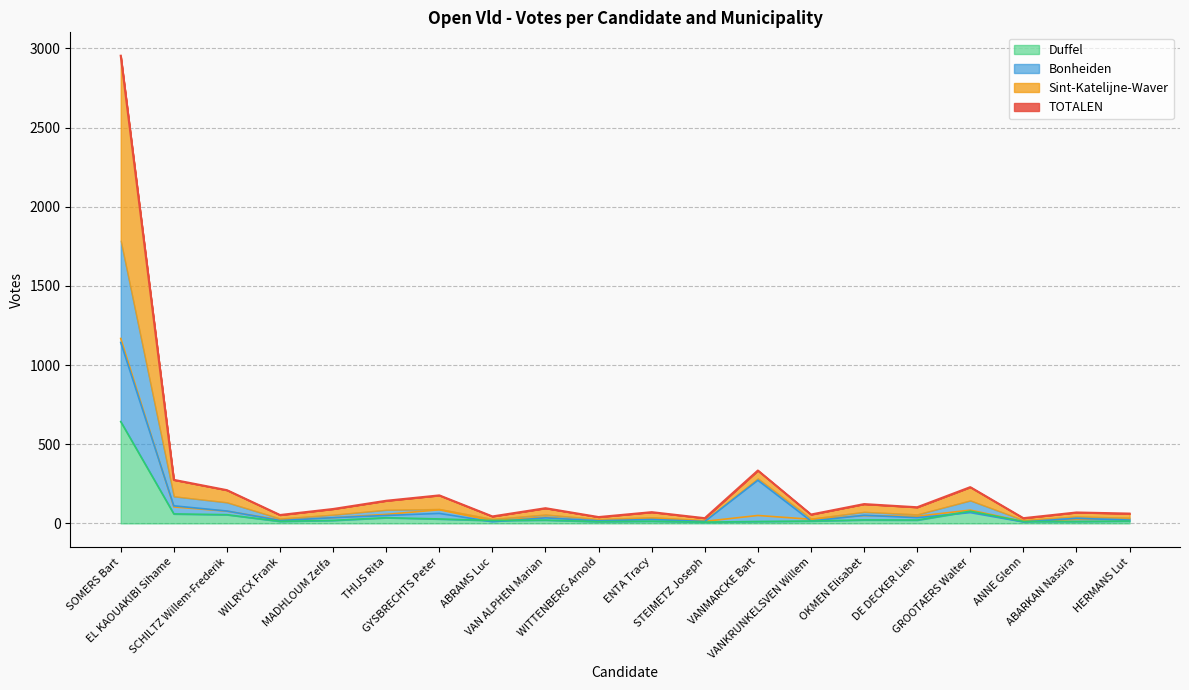

The value of Bonheiden at GYSBRECHTS Peter is 21. True or false?

False